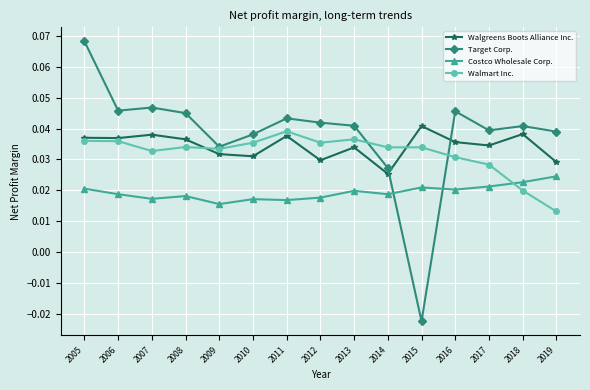

Which series has the largest range (max minus min)?

Target Corp.